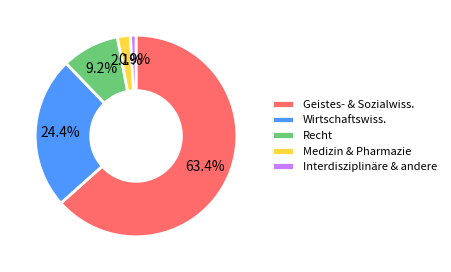

Rank the categories by value from highest to lowest.

Geistes- & Sozialwiss., Wirtschaftswiss., Recht, Medizin & Pharmazie, Interdisziplinäre & andere